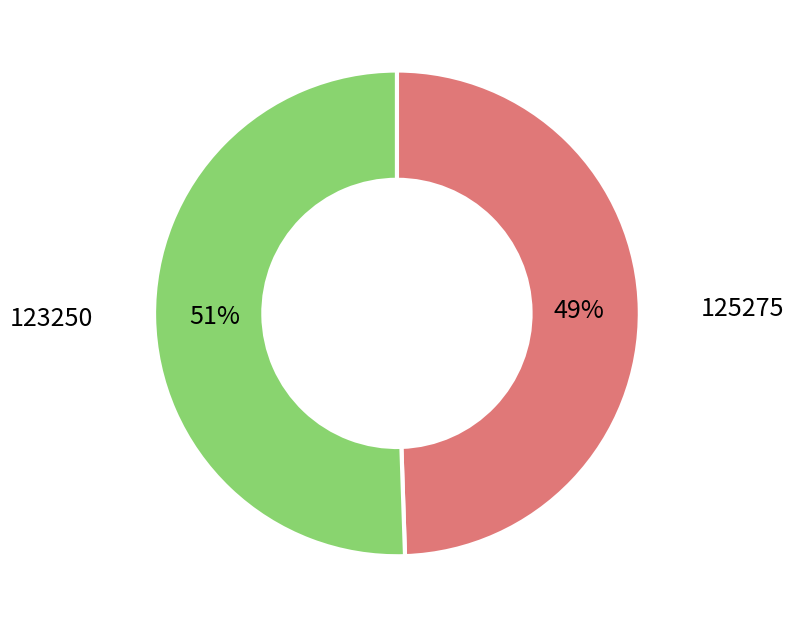

Does any single category account for the majority?

Yes